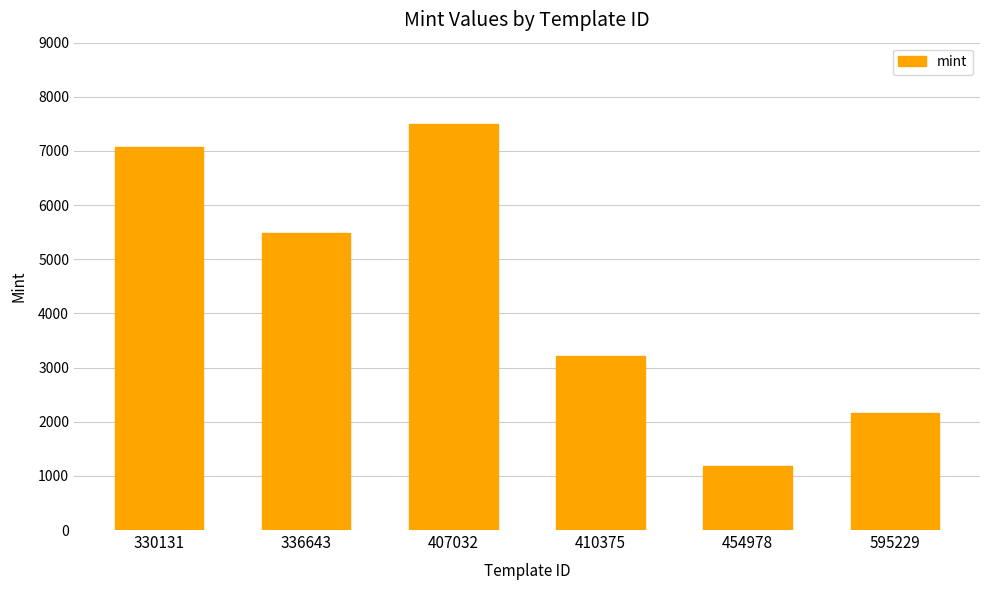

Which label corresponds to the largest value in the chart?

407032